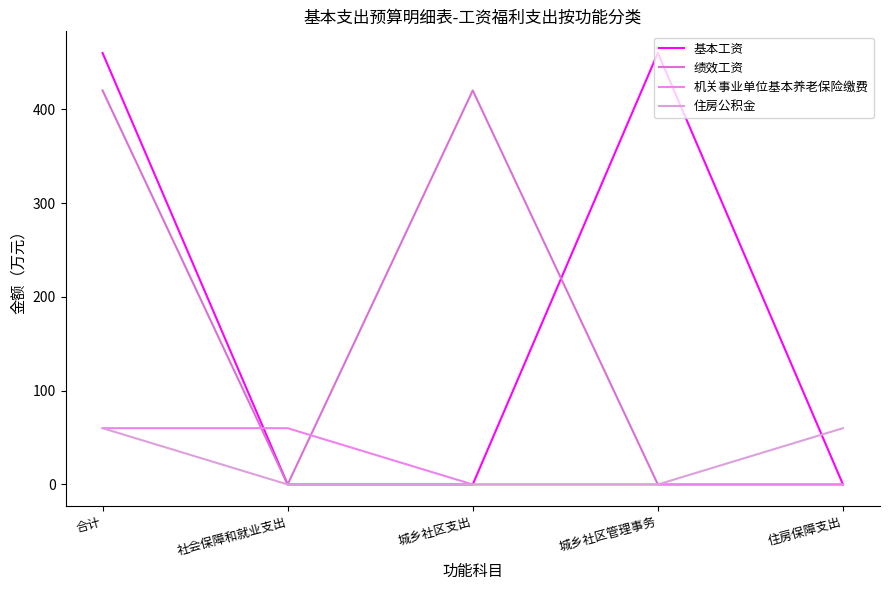

At which label does 机关事业单位基本养老保险缴费 reach its minimum?

城乡社区支出